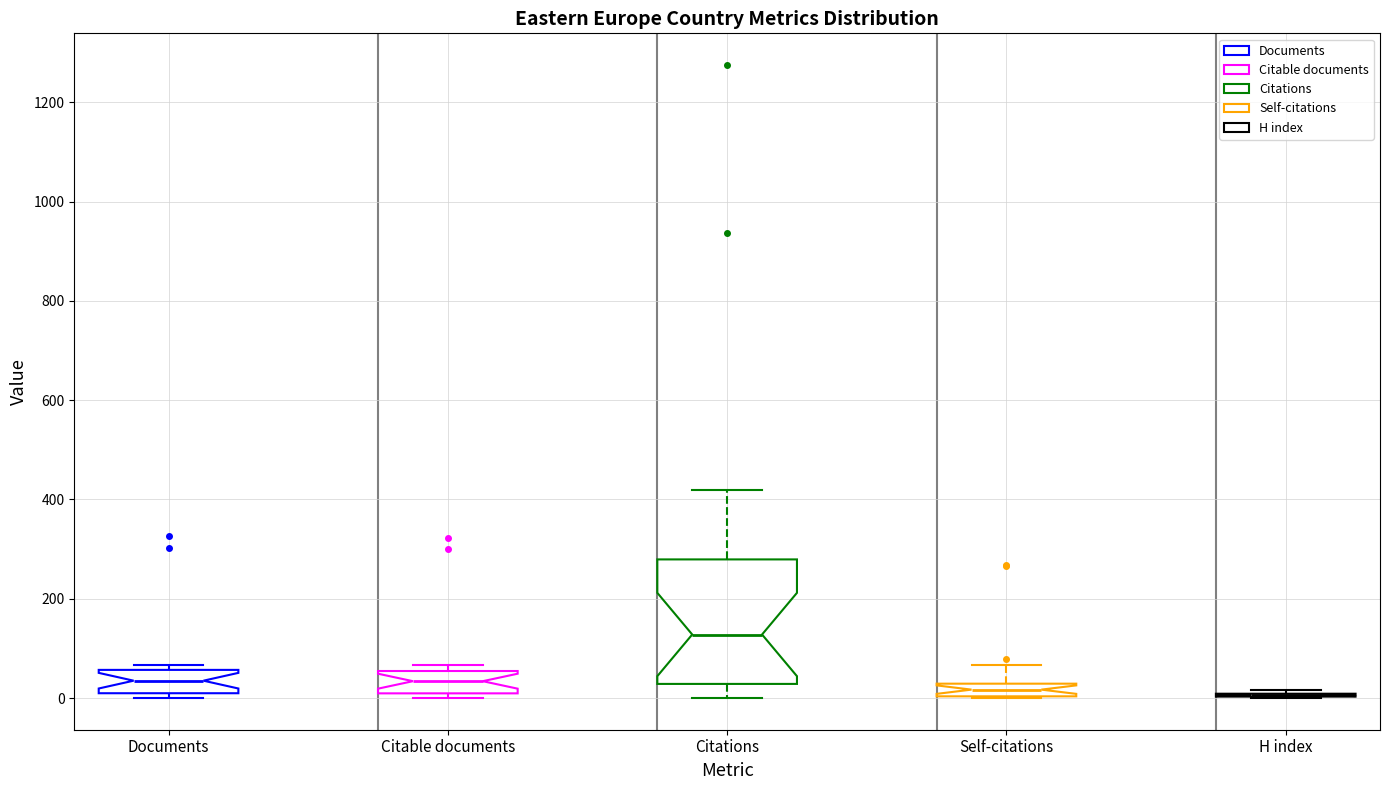

Comparing the boxes themselves (not the whiskers), which one is the tallest?

Citations